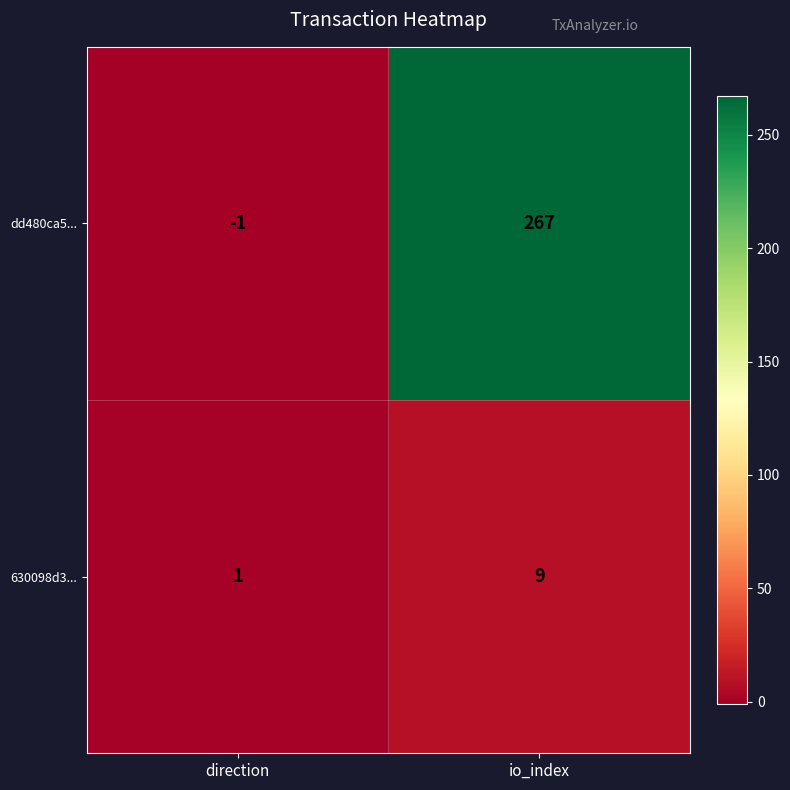

What is the sum of all dd480ca5... values?

266